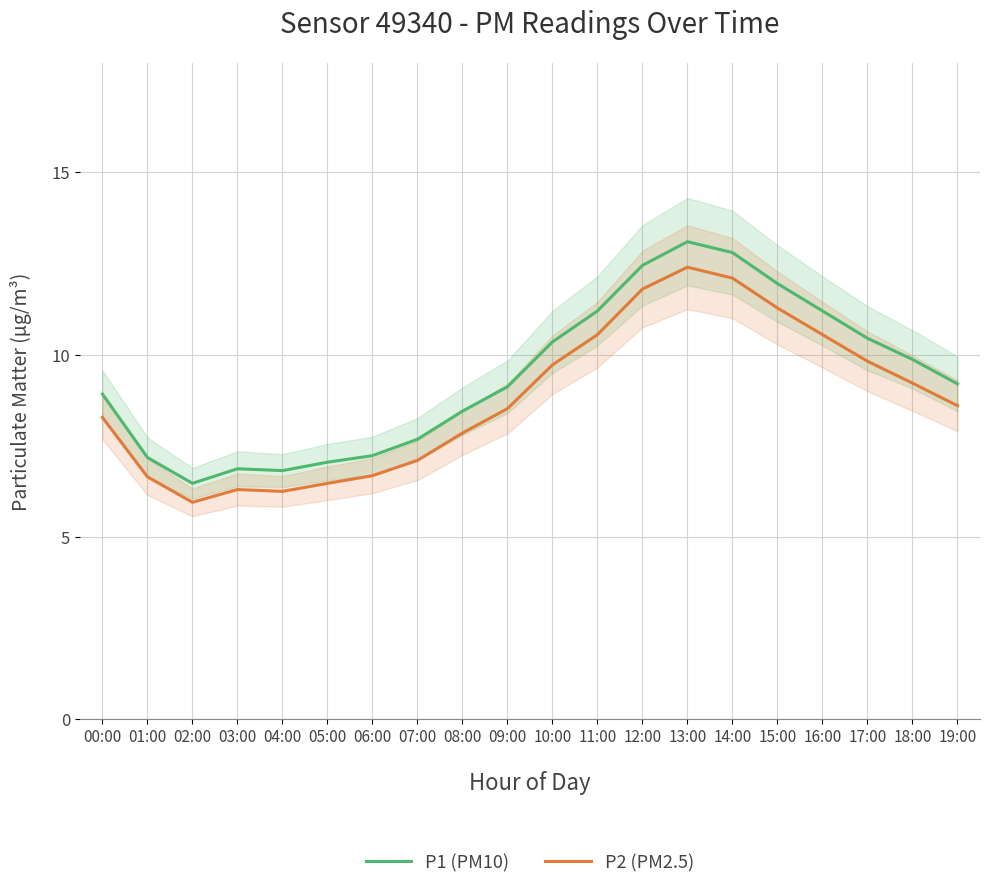

At 02:00, list the series in order from smallest to largest.

P2 (PM2.5), P1 (PM10)